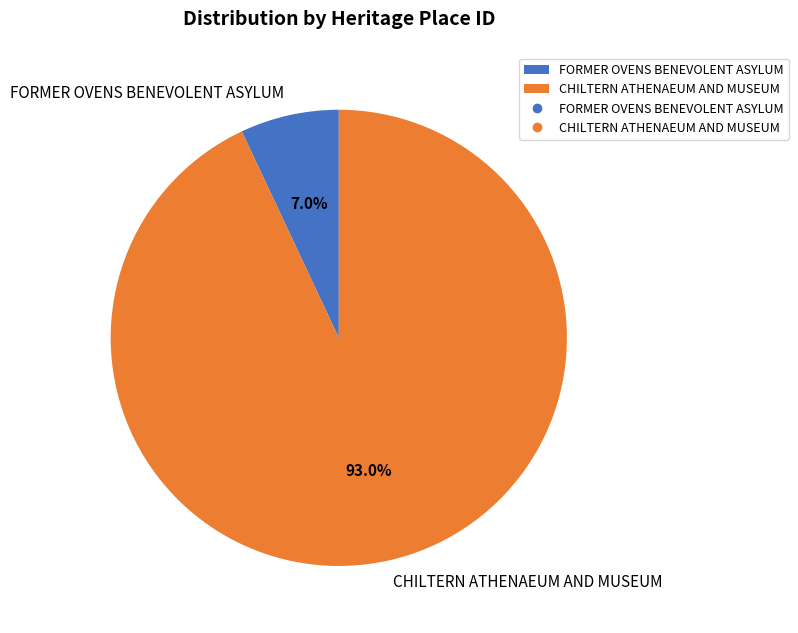

To the nearest percent, what is the difference between the largest and smallest slice percentages?

86%